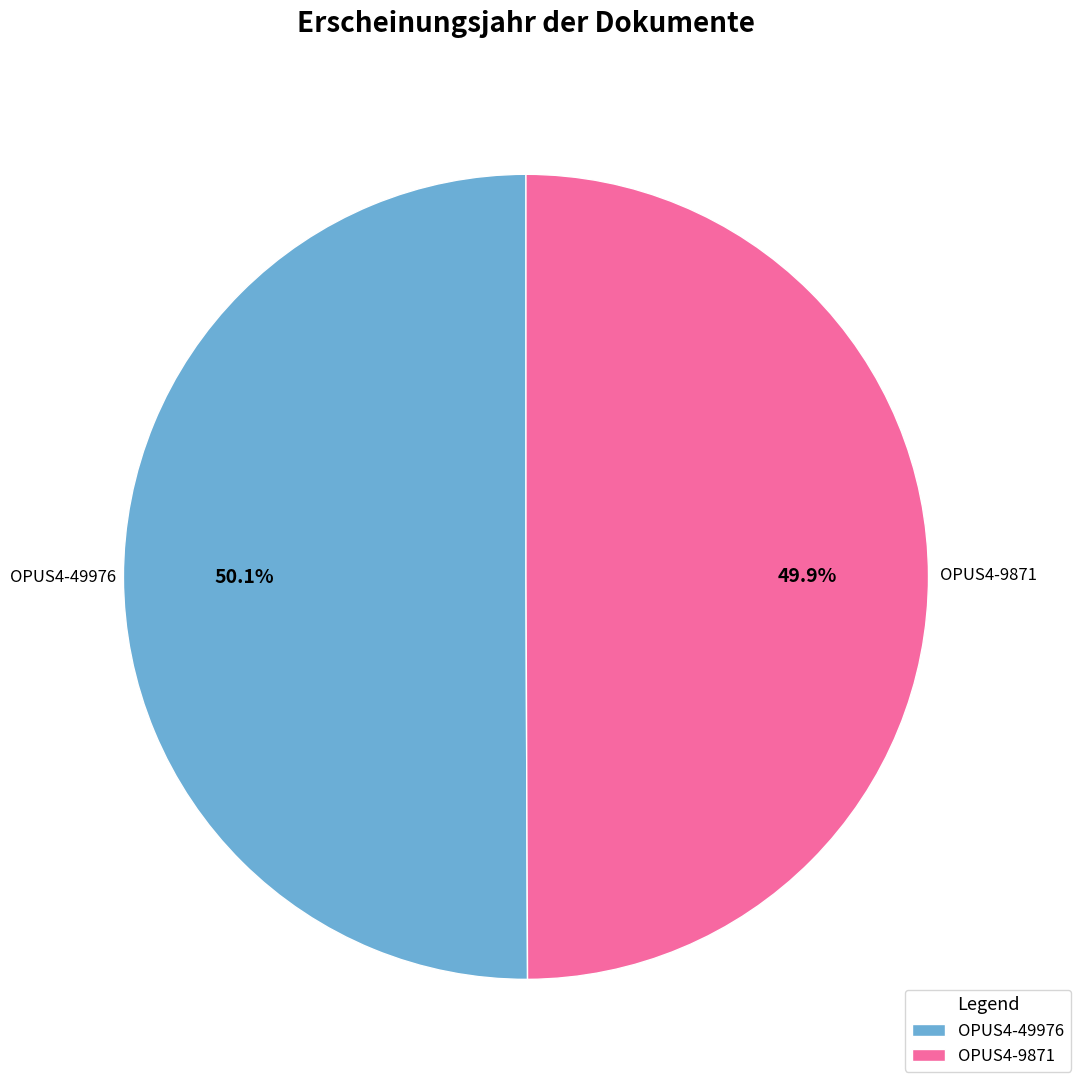

To the nearest percent, what portion does OPUS4-9871 represent?

50%